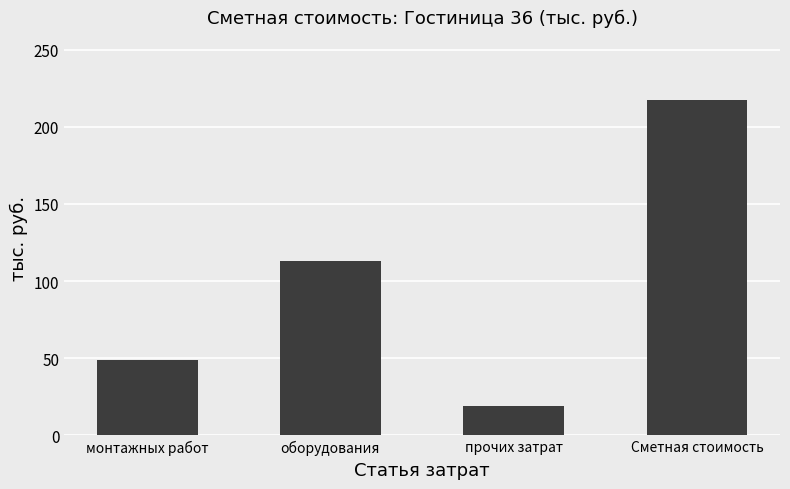

How many series are shown in this chart?

1